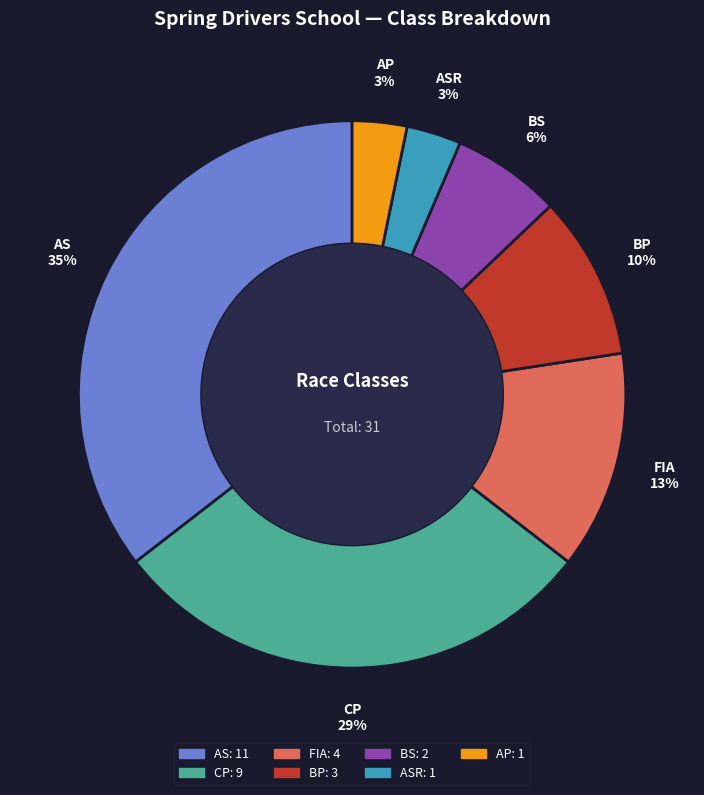

How many slices are in this pie chart?

7